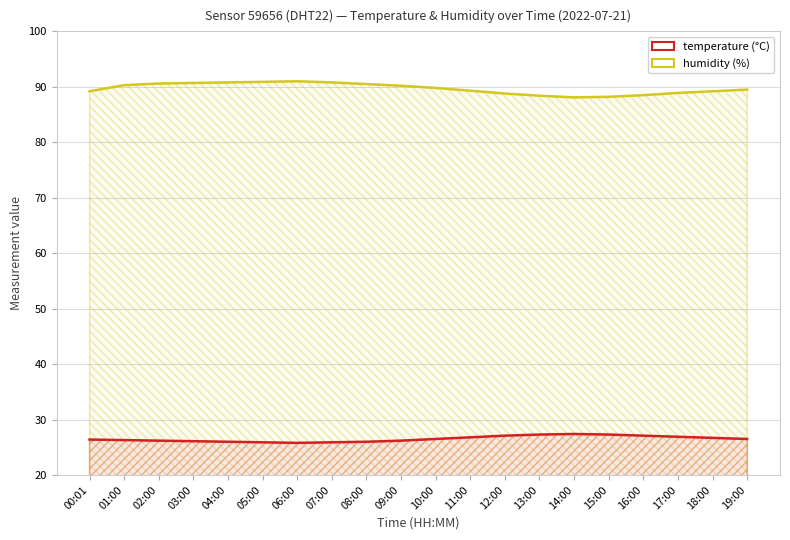

Reading left to right, transcribe all the data shown in this chart.

temperature: 26.4	26.3	26.2	26.1	26.0	25.9	25.8	25.9	26.0	26.2	26.5	26.8	27.1	27.3	27.4	27.3	27.1	26.9	26.7	26.5
humidity: 89.2	90.3	90.6	90.7	90.8	90.9	91.0	90.8	90.5	90.2	89.8	89.3	88.8	88.4	88.1	88.2	88.5	88.9	89.2	89.5